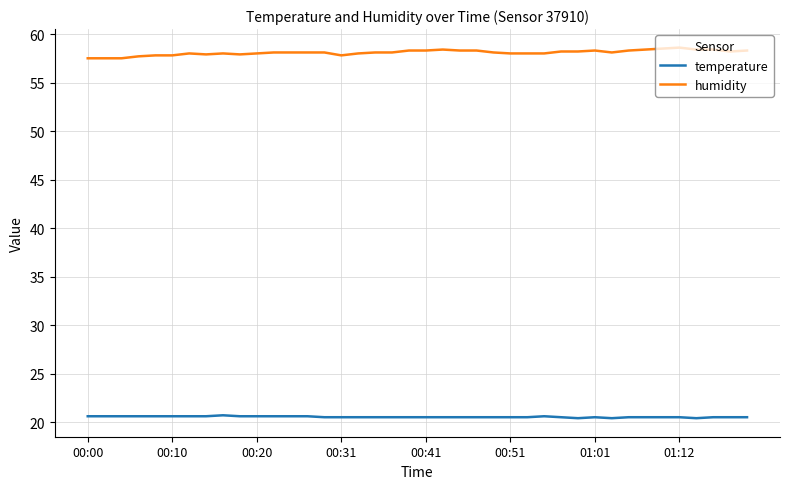

List the series in order of their peak value, highest first.

humidity, temperature